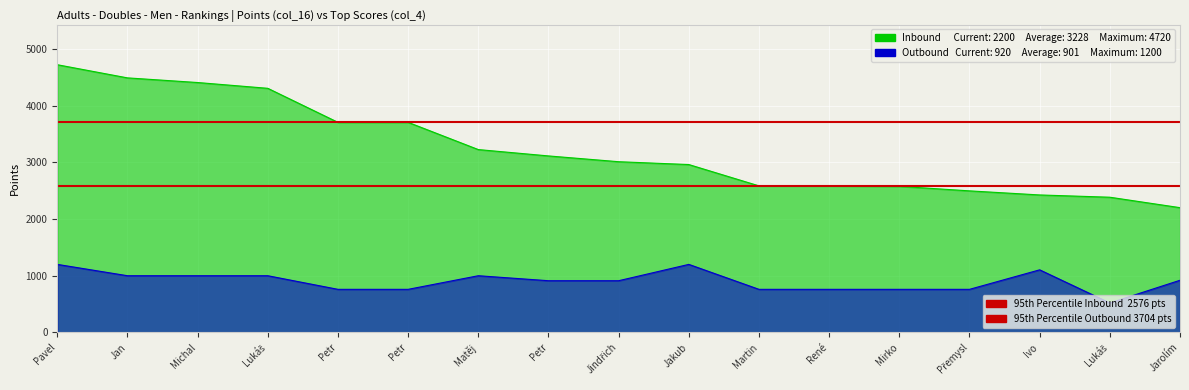

What is the value of the Outbound point at the 17th from the left?

920